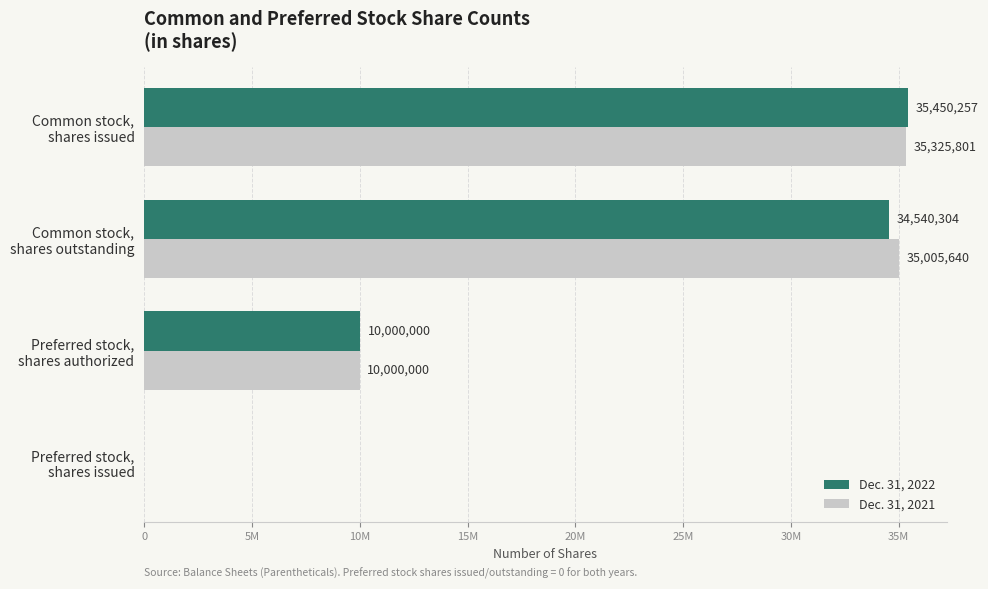

Reading right to left, list all the values displayed in this chart.

Dec. 31, 2022: 0	10000000	34540304	35450257
Dec. 31, 2021: 0	10000000	35005640	35325801